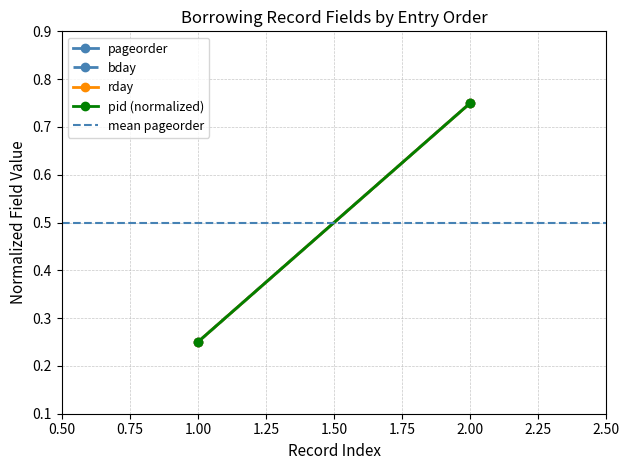

What is the minimum value for mean pageorder?

0.5